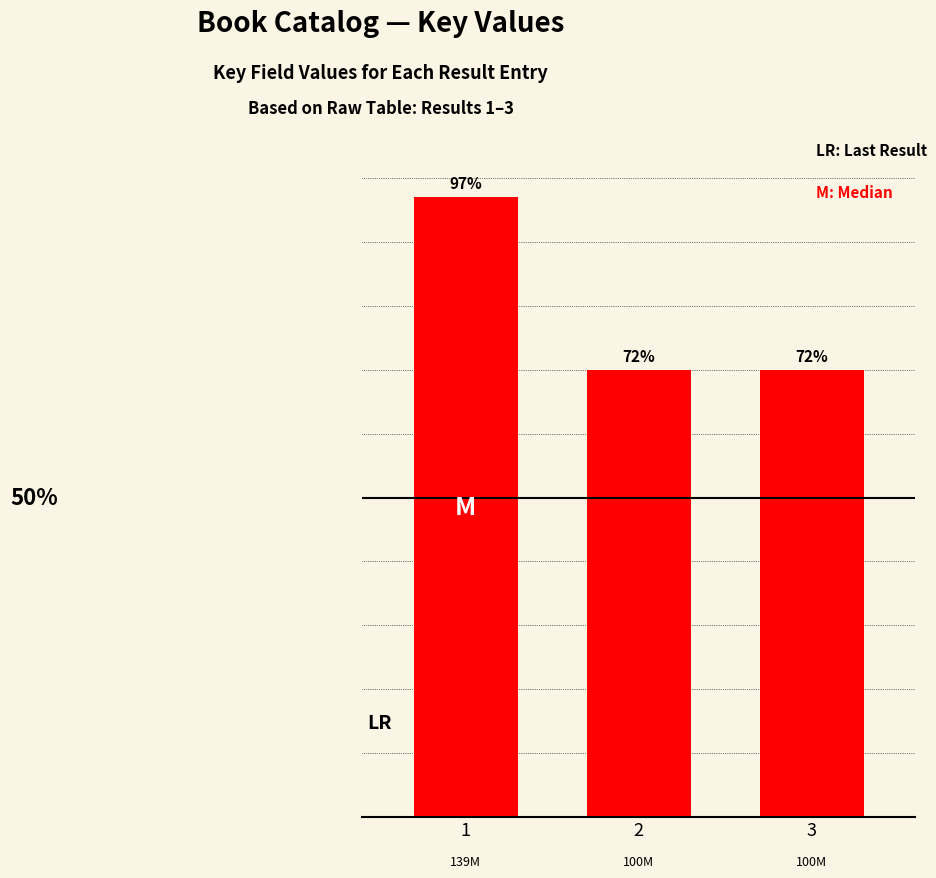

What is the value of the 2nd bar from the left?

69.9